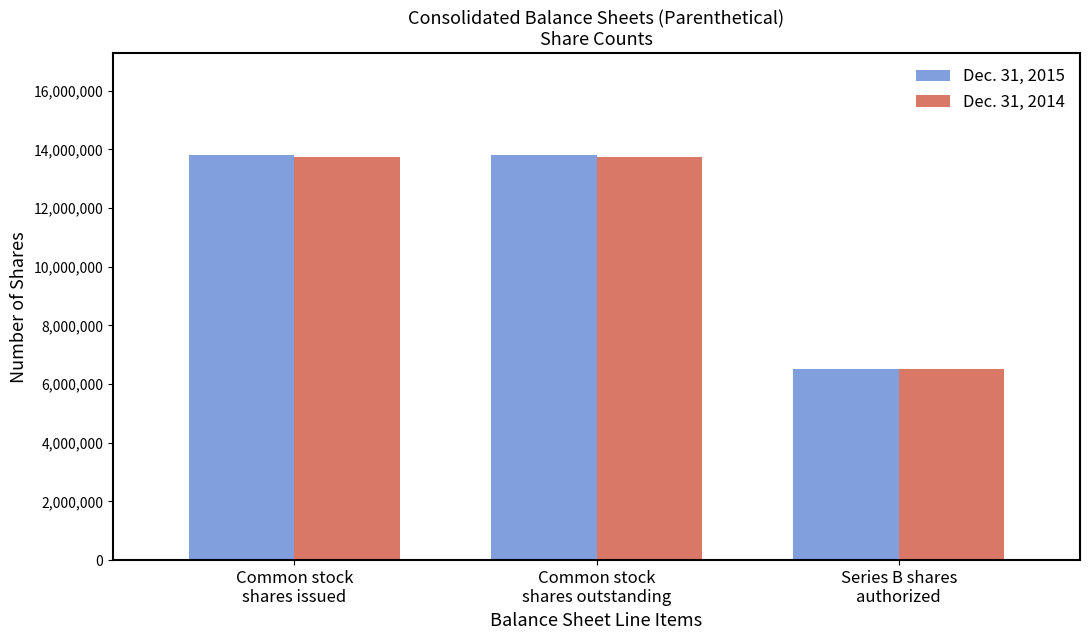

True or false: Dec. 31, 2014 has a value of 6500000 at Series B shares
authorized.

True